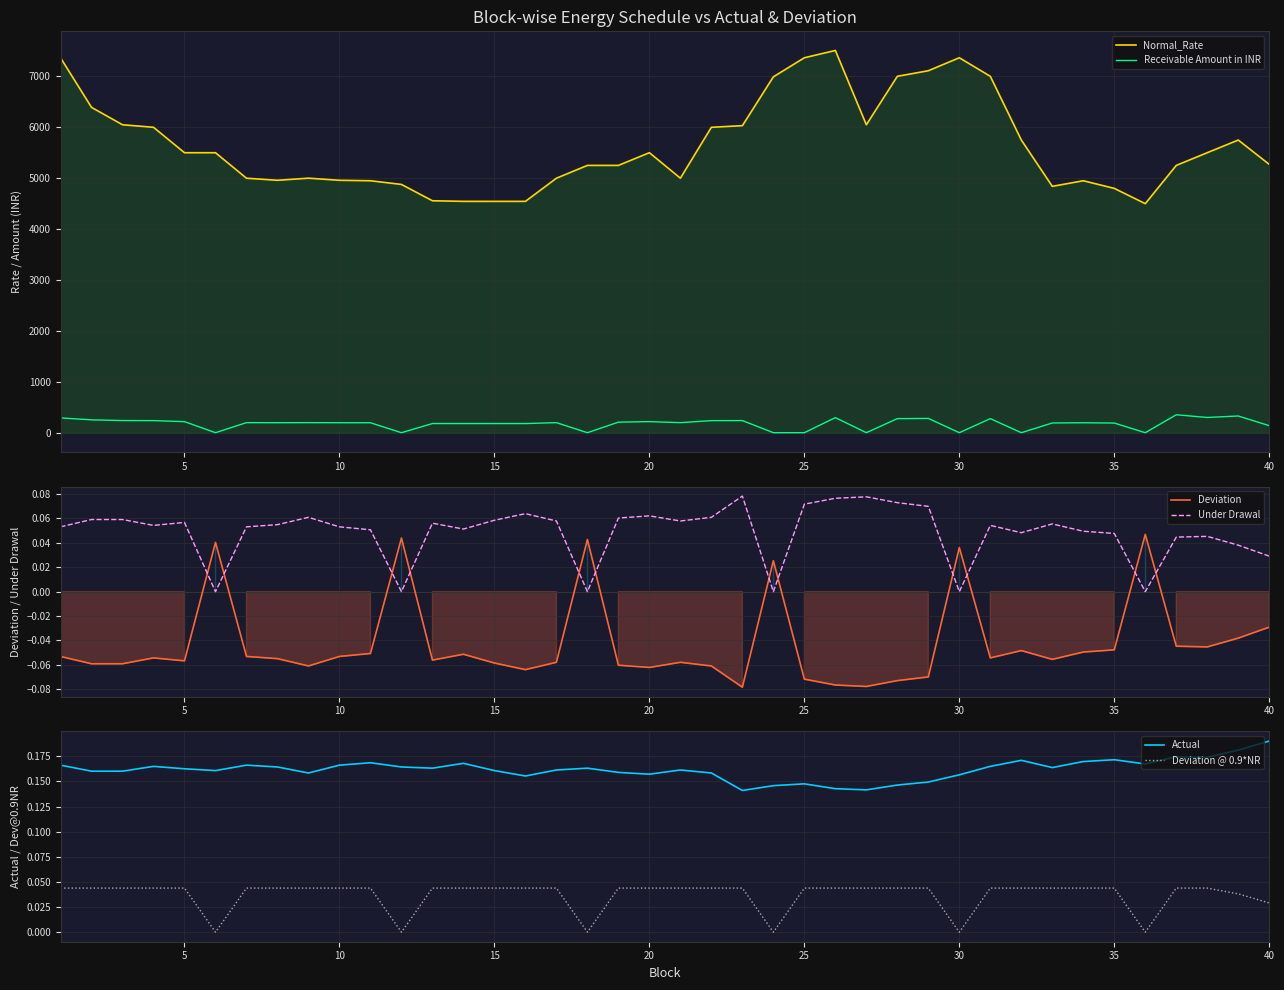

True or false: Actual and Deviation @ 0.9*NR cross at least once.

False